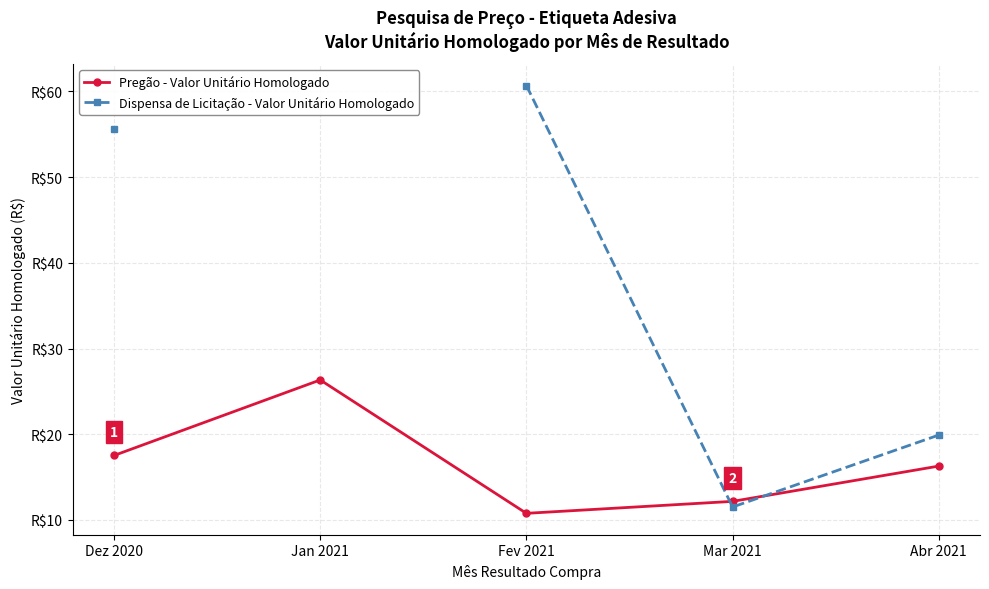

How many interior local valleys does the Dispensa de Licitação - Valor Unitário Homologado series have?

1